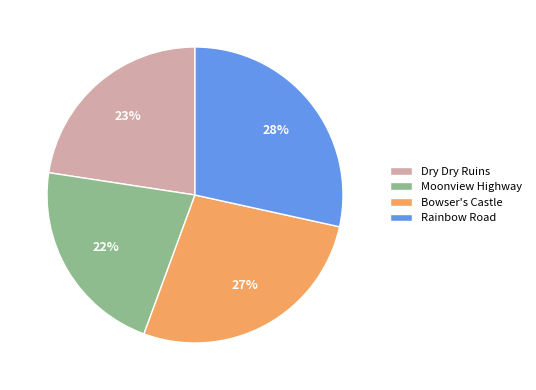

How many slices are in this pie chart?

4